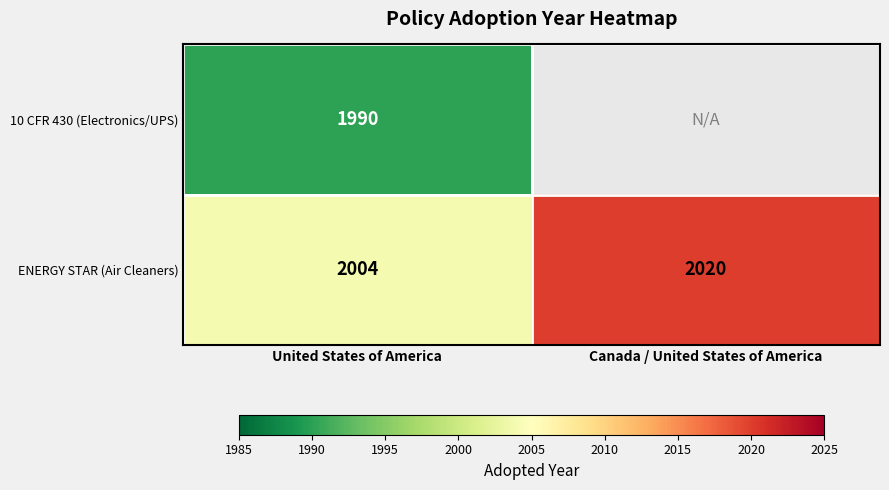

The ENERGY STAR (Air Cleaners) series shows 503 at United States of America. True or false?

False